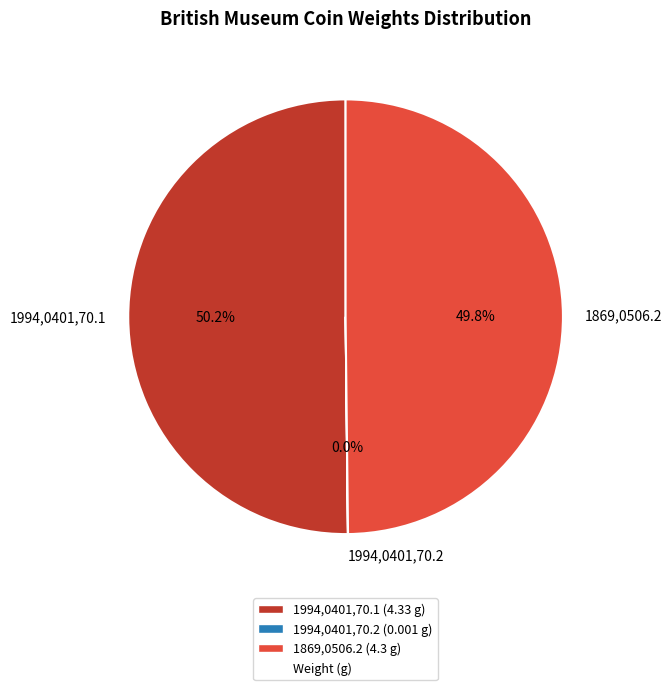

What is the ratio of the value at 1994,0401,70.1 to the value at 1869,0506.2?

1.0